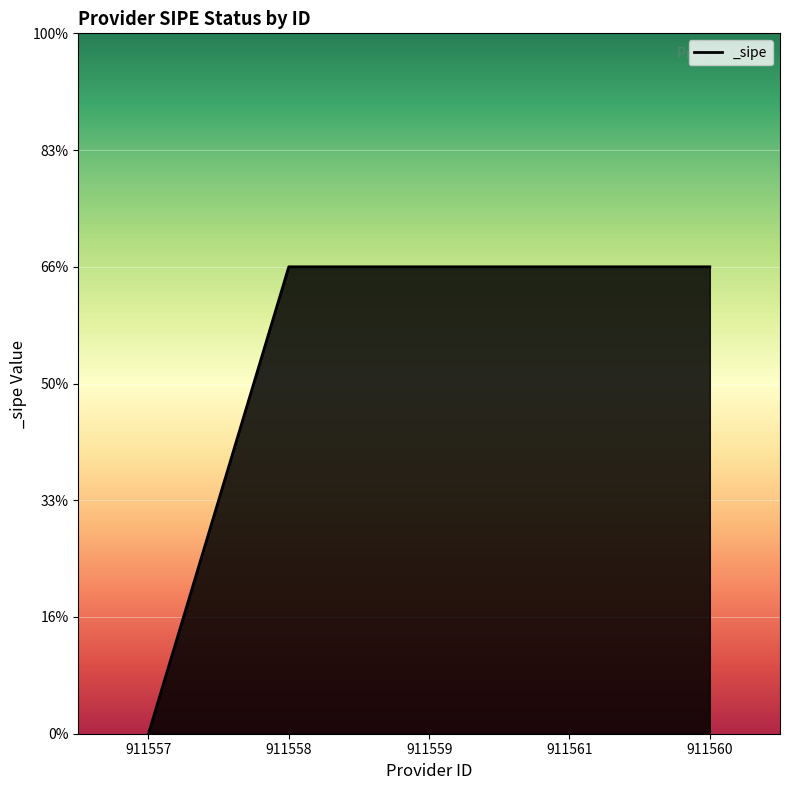

Between 911557 and 911558, which is larger?

911558